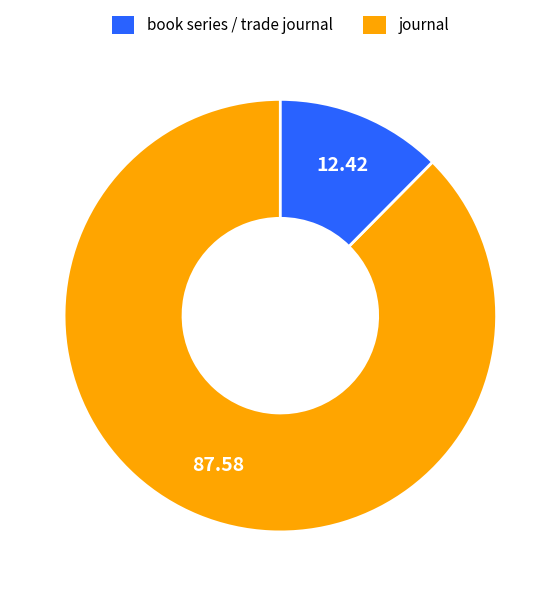

Count the number of slices in the pie.

2